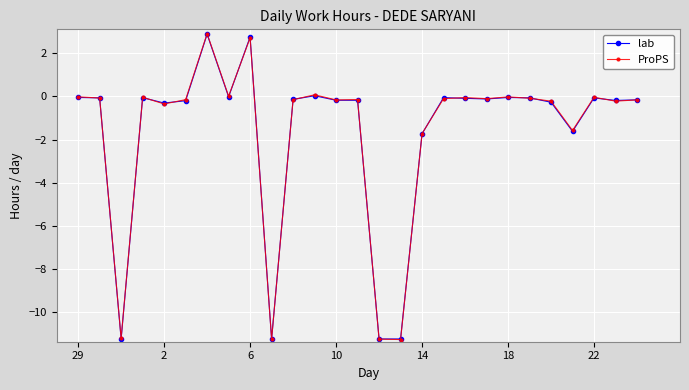

What is the minimum value shown in the chart?

-11.3